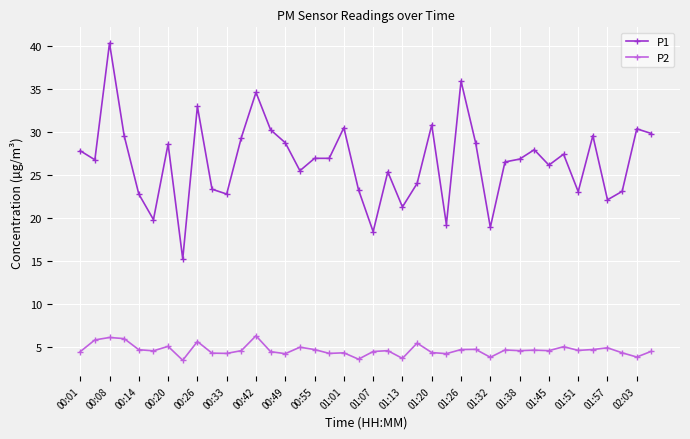

Which series has the largest range (max minus min)?

P1